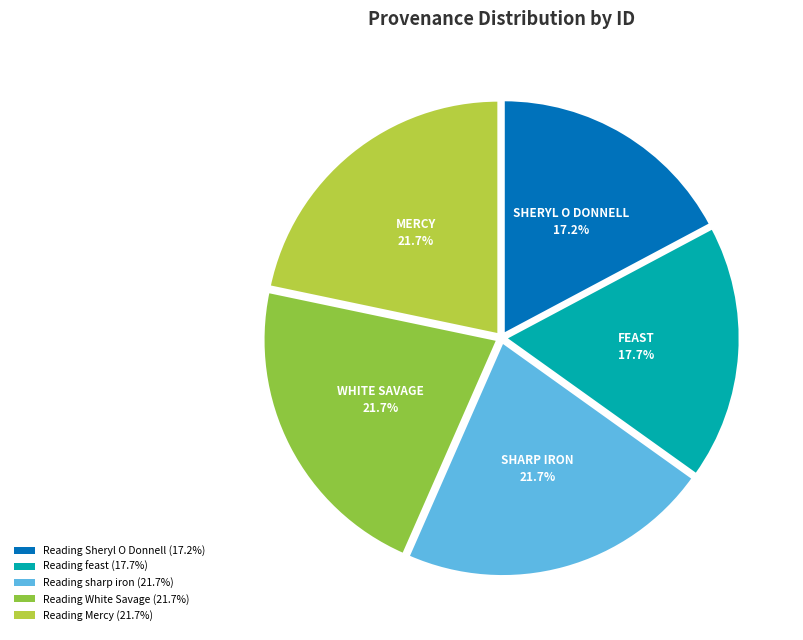

How many slices are in this pie chart?

5